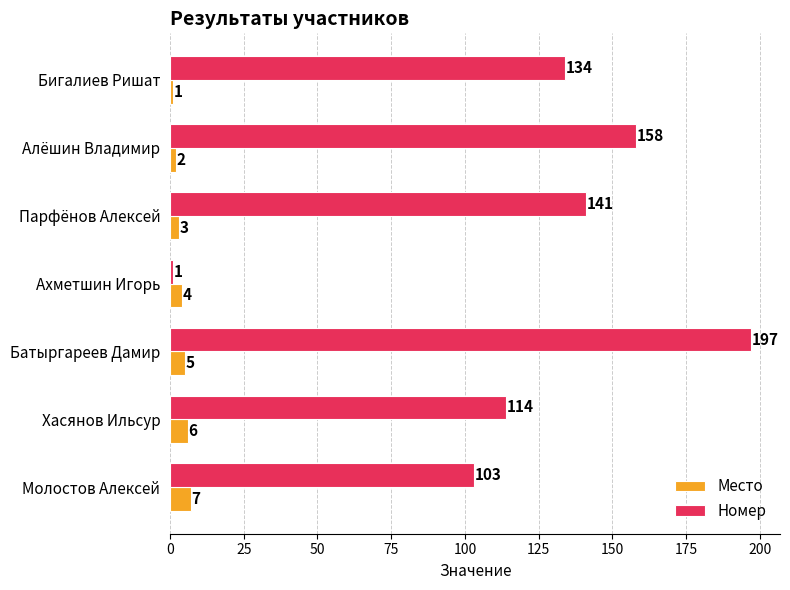

Which series has the largest range (max minus min)?

Номер